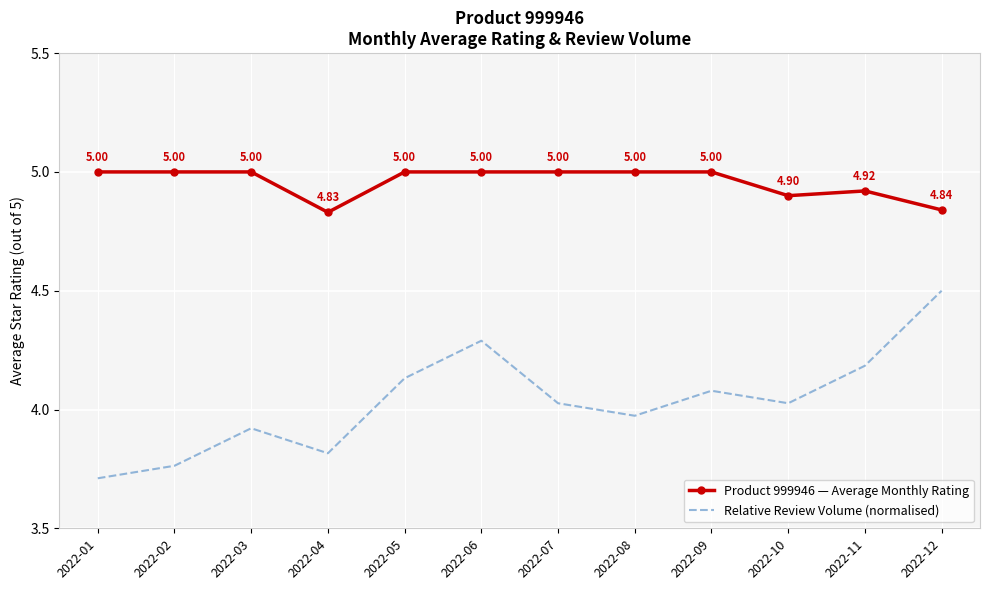

At how many categories does at least one series exceed 4?

12